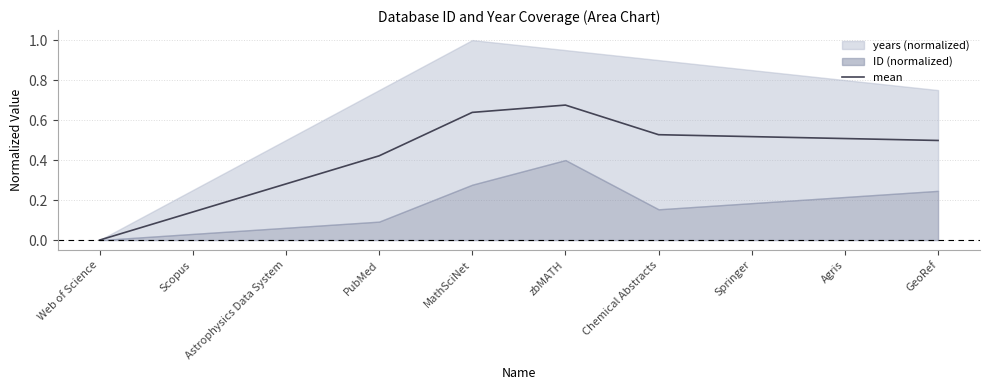

True or false: the data shows 0.5 at Springer.

True